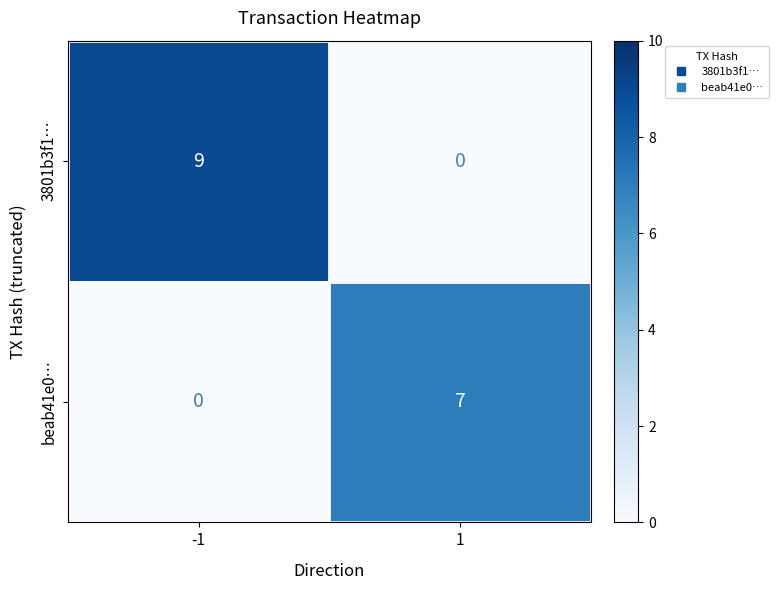

Which series changed the most between -1 and 1?

3801b3f1…